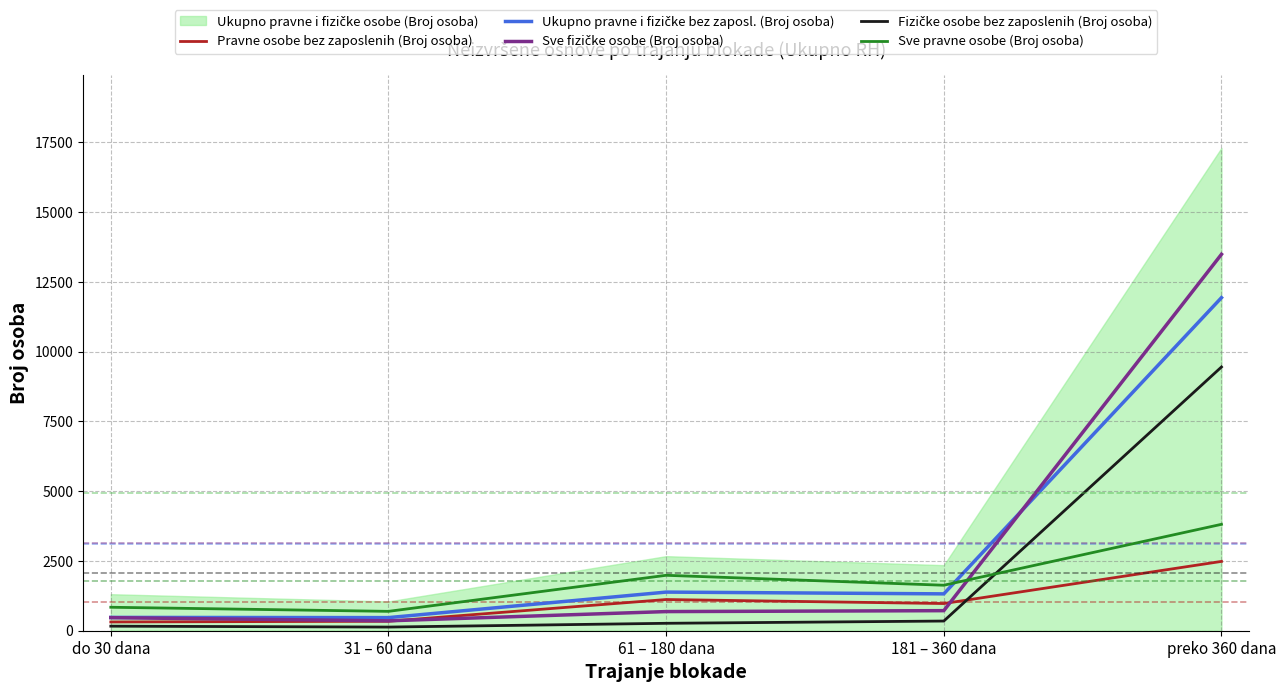

Count the number of categories in the chart.

5